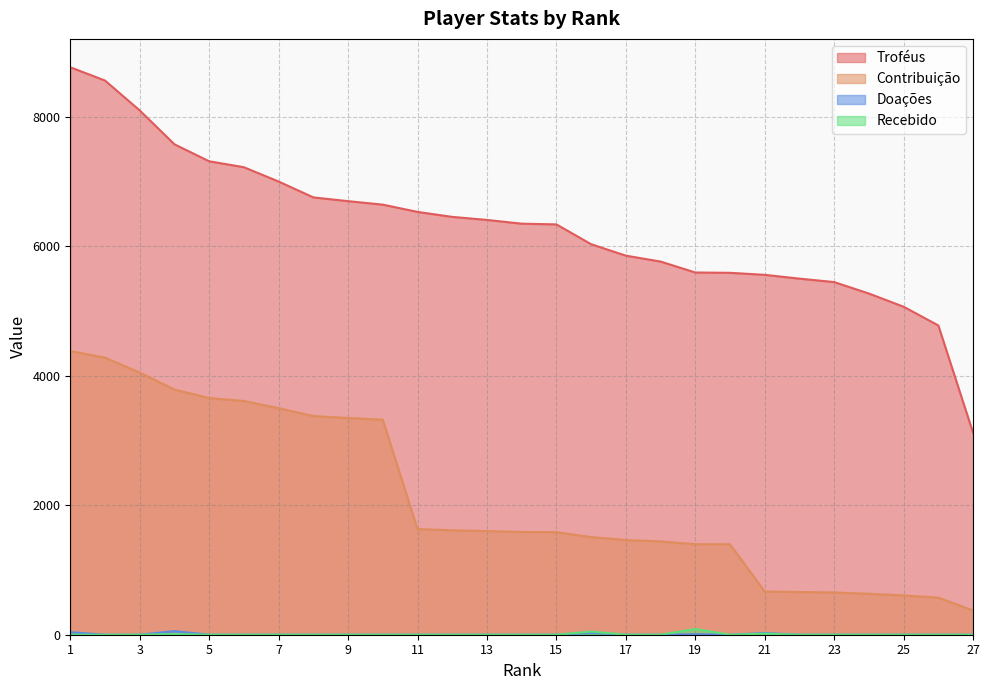

Does the chart display data point markers on the line(s)?

No